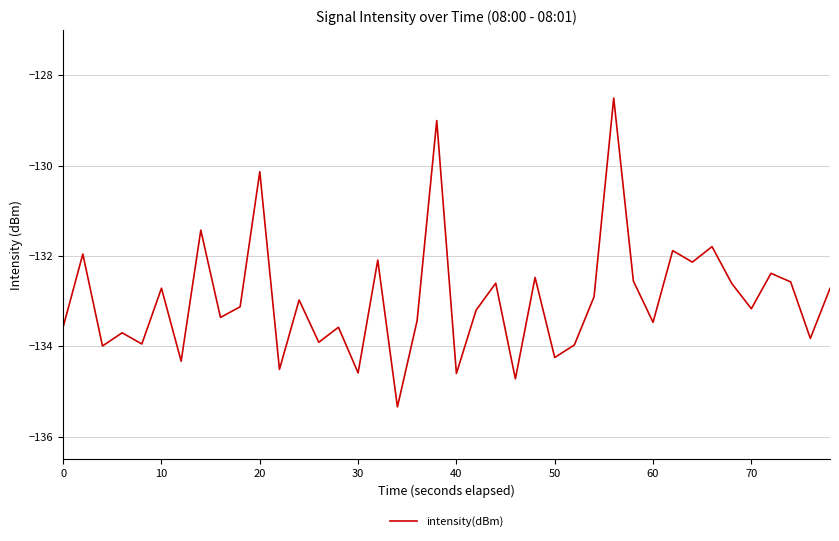

What is the minimum value shown in the chart?

-135.3